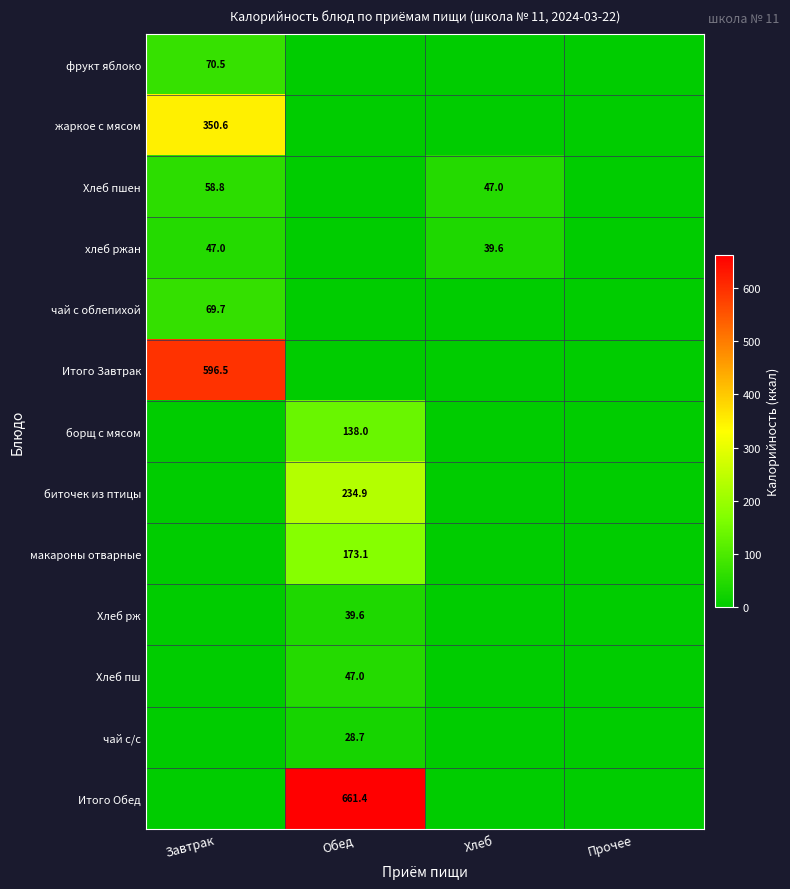

The хлеб ржан series shows 26.4 at Хлеб. True or false?

False